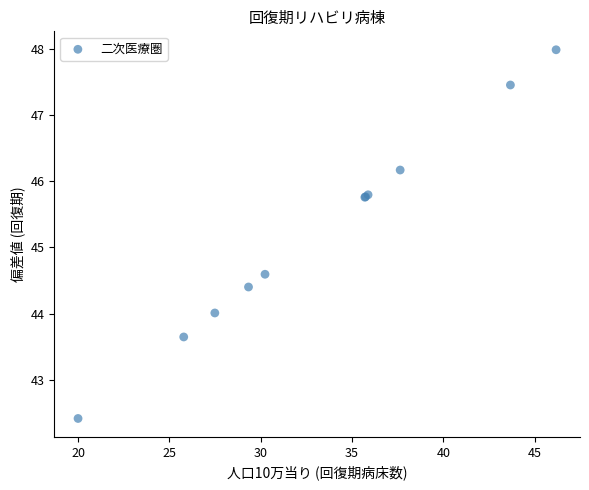

What Y value in the scatter plot is closest to 45?

44.6